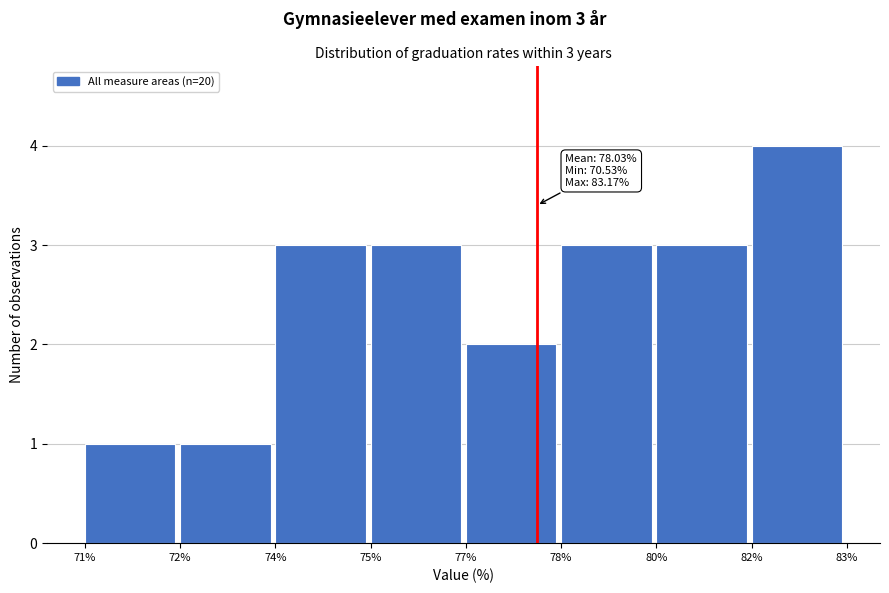

Reading left to right, what are all the values shown in this chart?

1	1	3	3	2	3	3	4